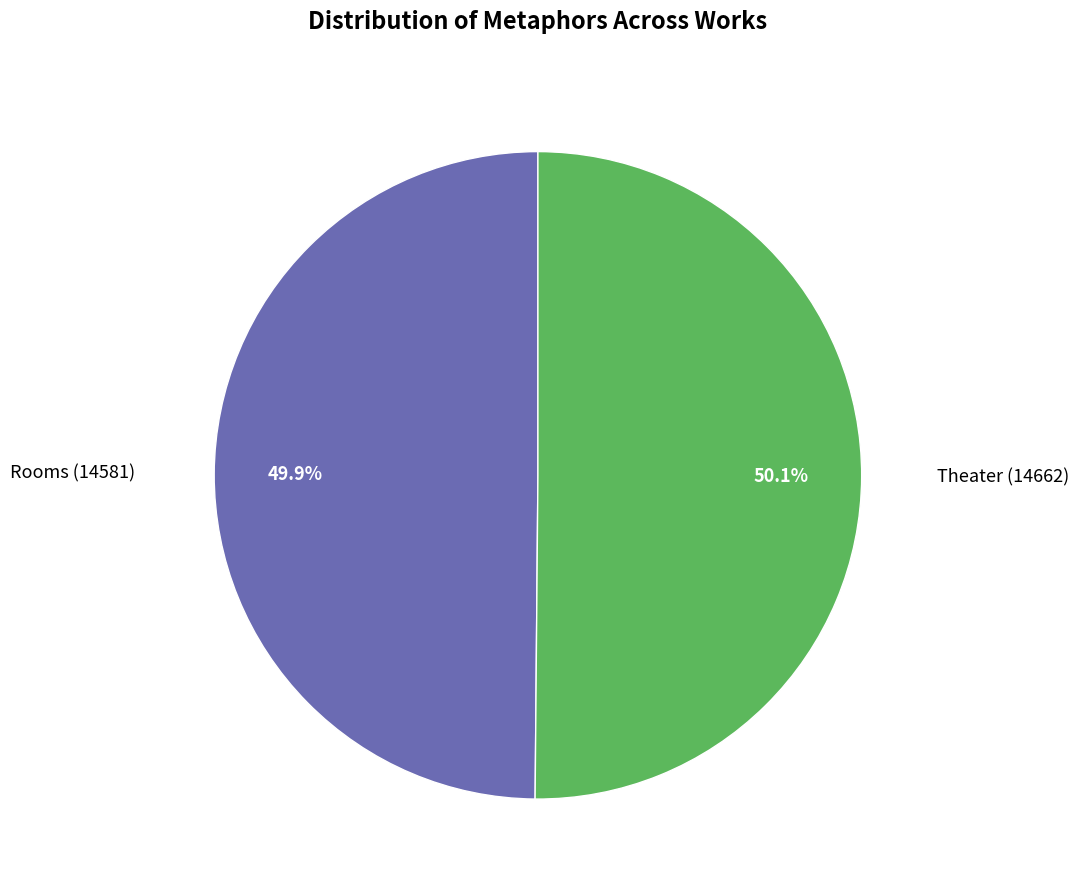

How many segments does this pie chart have?

2